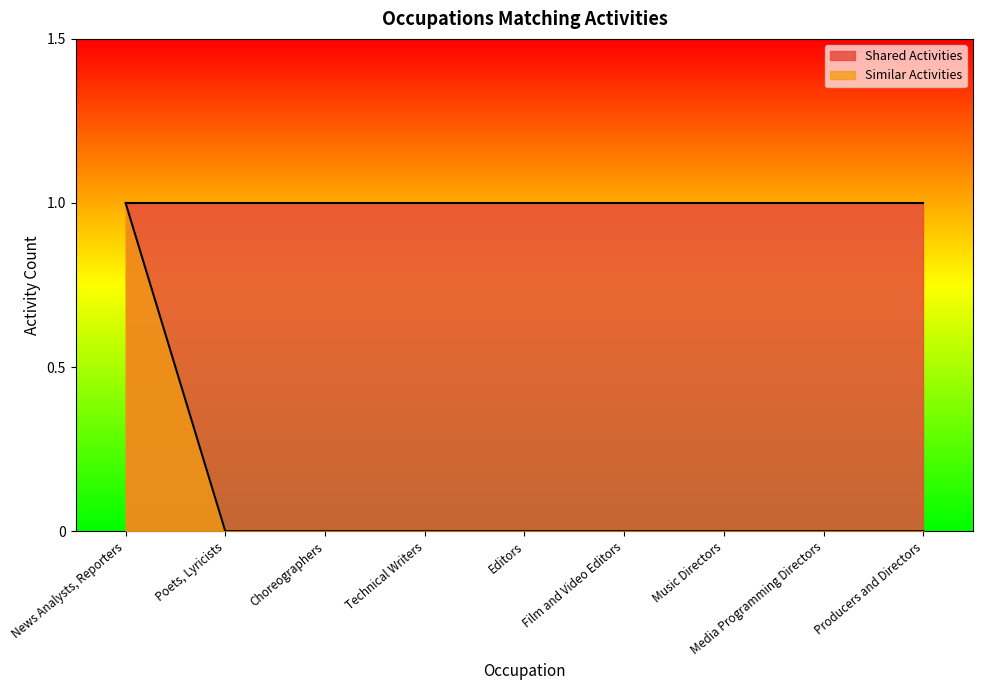

What is the label of the 2nd point from the right?

Media Programming Directors